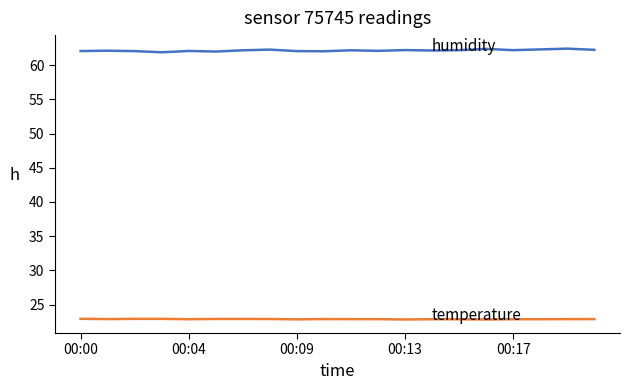

What is the smallest value displayed?

22.8